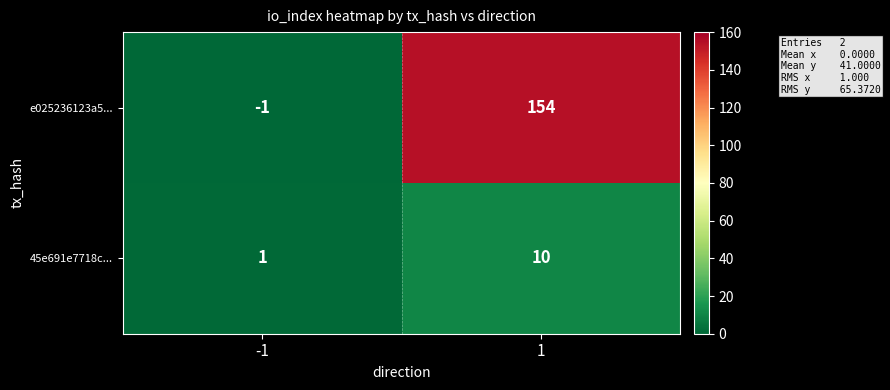

Read the e025236123a5... value at 1, to the nearest 10.

150